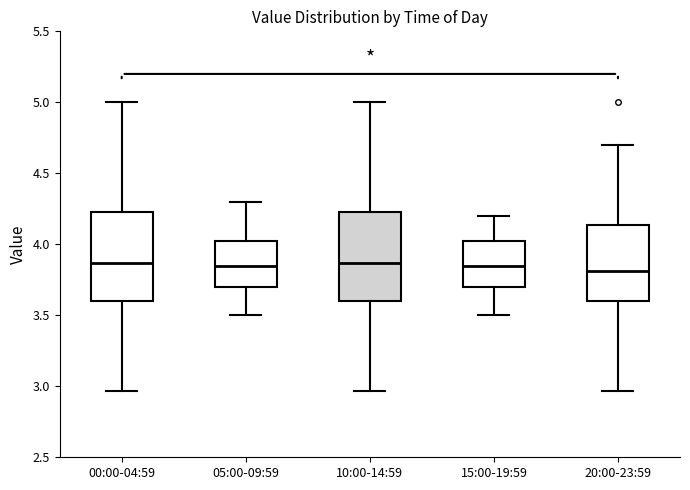

Reading left to right, transcribe this box plot: for each box, give where its median line is, the range the box spans, and where its two whiskers end, as read against the y-axis. The values are not printed on the chart, so give them approximately, as read against the axis.

00:00-04:59: median 3.85, box 3.60 to 4.25, whiskers 2.95 to 5.00
05:00-09:59: median 3.85, box 3.70 to 4.05, whiskers 3.50 to 4.30
10:00-14:59: median 3.85, box 3.60 to 4.25, whiskers 2.95 to 5.00
15:00-19:59: median 3.85, box 3.70 to 4.05, whiskers 3.50 to 4.20
20:00-23:59: median 3.80, box 3.60 to 4.15, whiskers 2.95 to 4.70